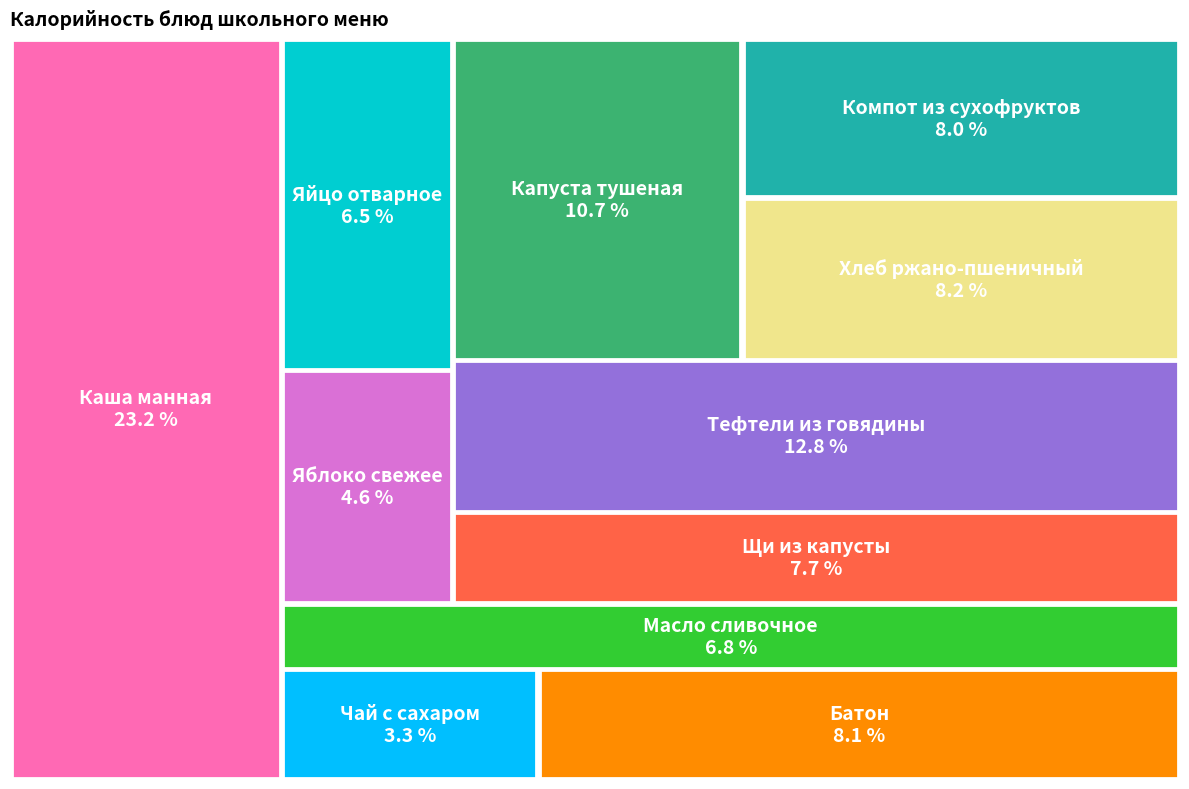

To the nearest percent, what percentage of the pie is Яблоко свежее?

5%